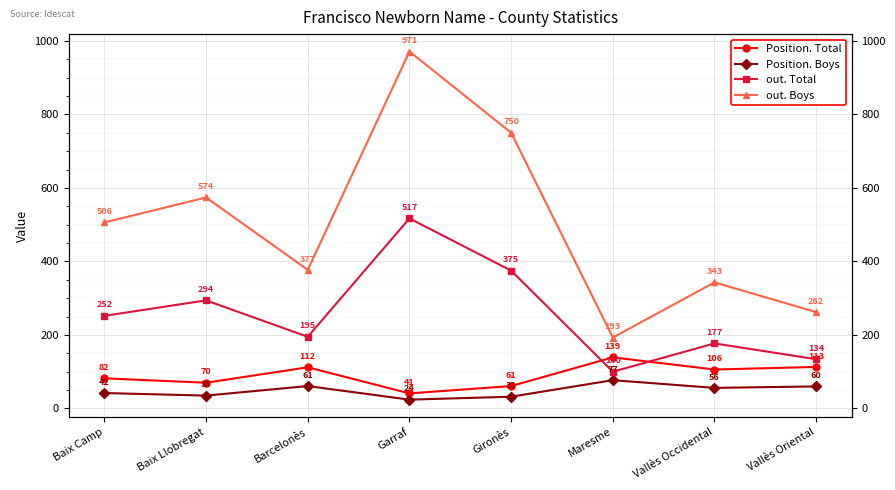

At how many categories does at least one series exceed 794?

1